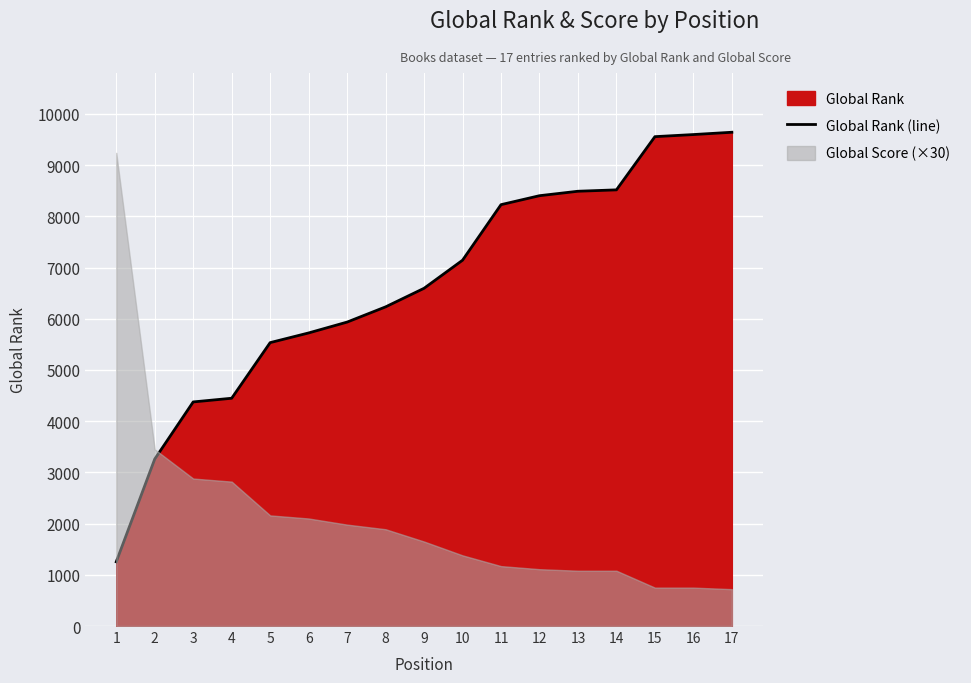

How many data points does each series have?

17